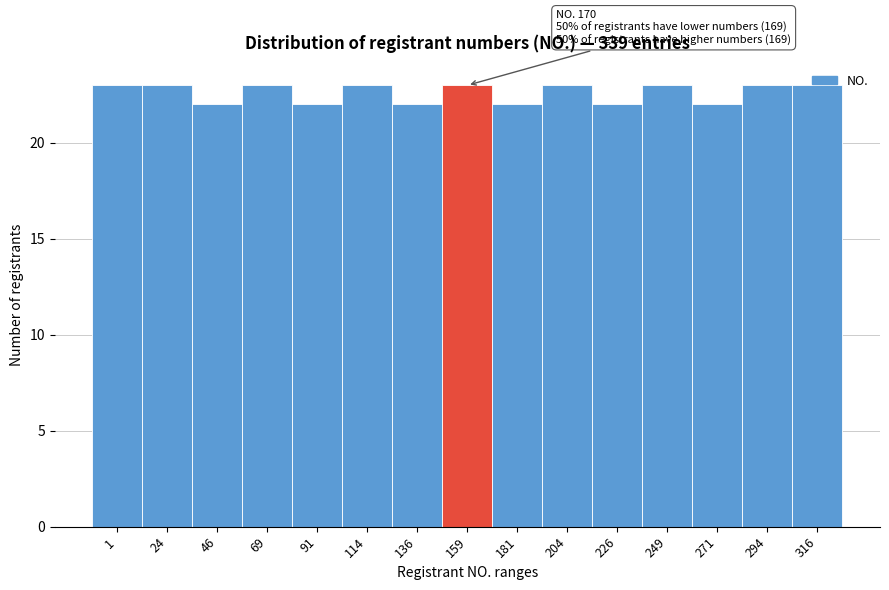

The chart shows a value of 23 at 1. True or false?

True